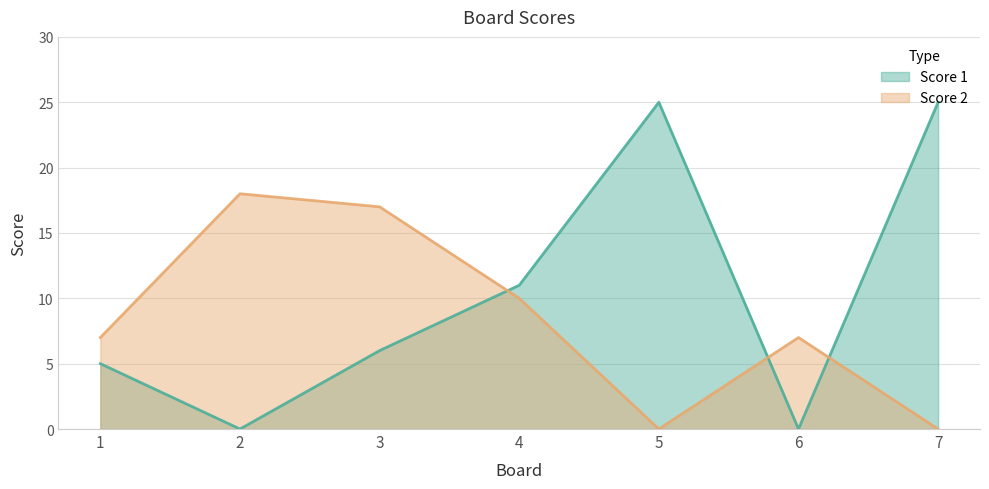

What is the average value of the Score 2 series?

8